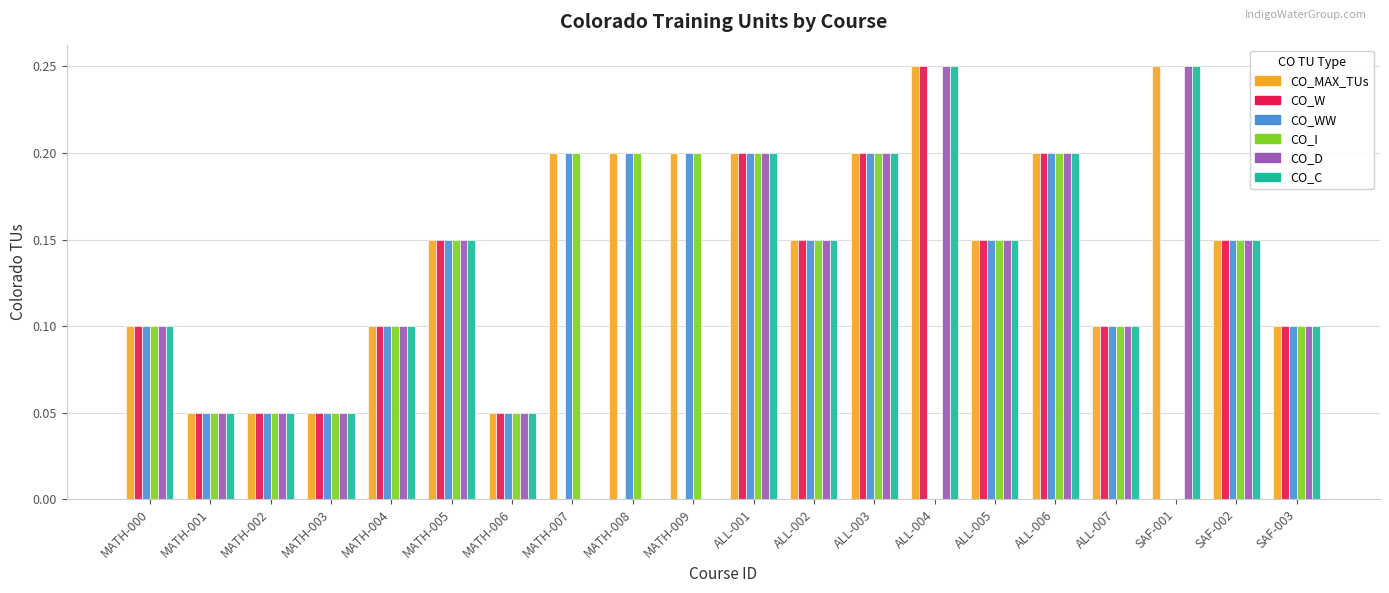

How many categories are shown in the chart?

20